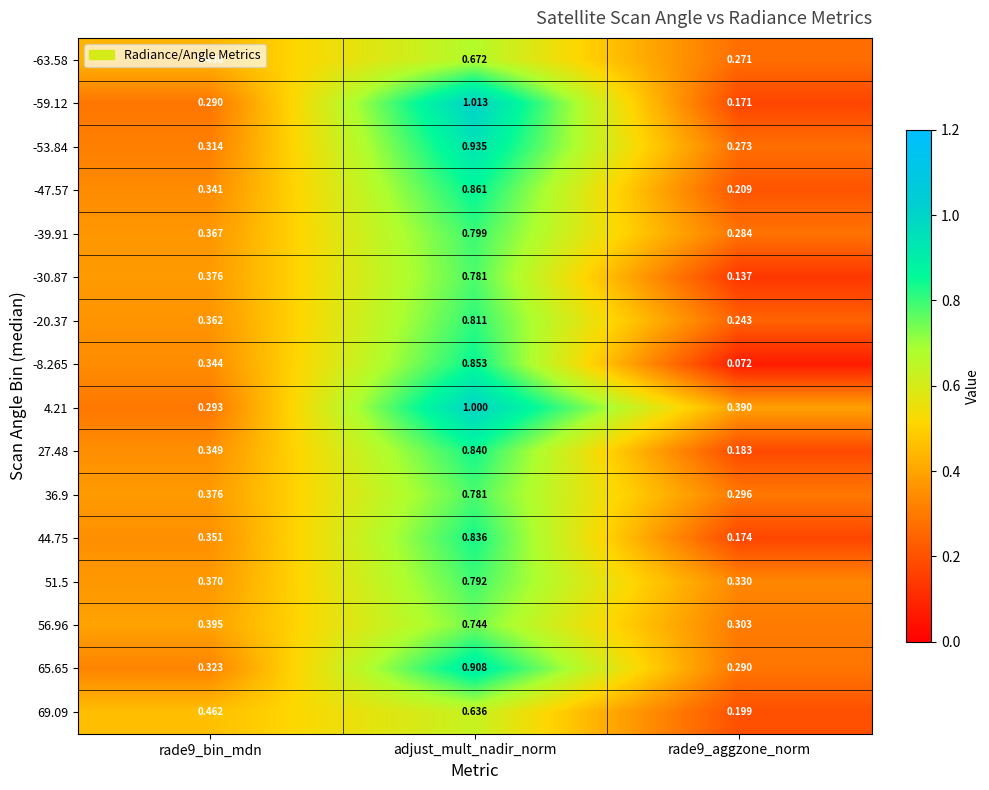

What is the total value across all series at rade9_bin_mdn?

5.7